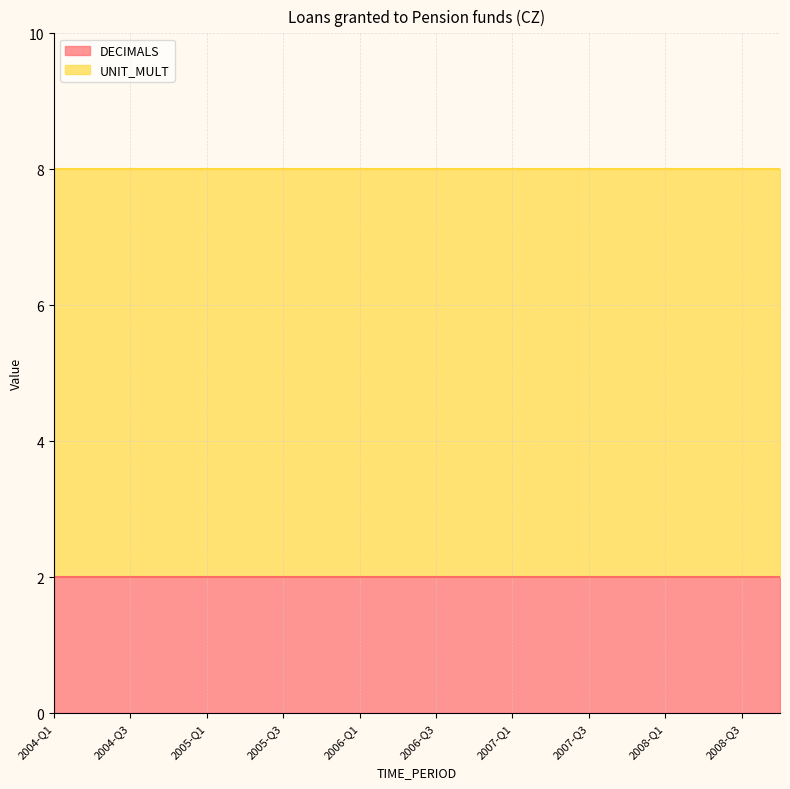

What is the lowest value of the UNIT_MULT series?

6